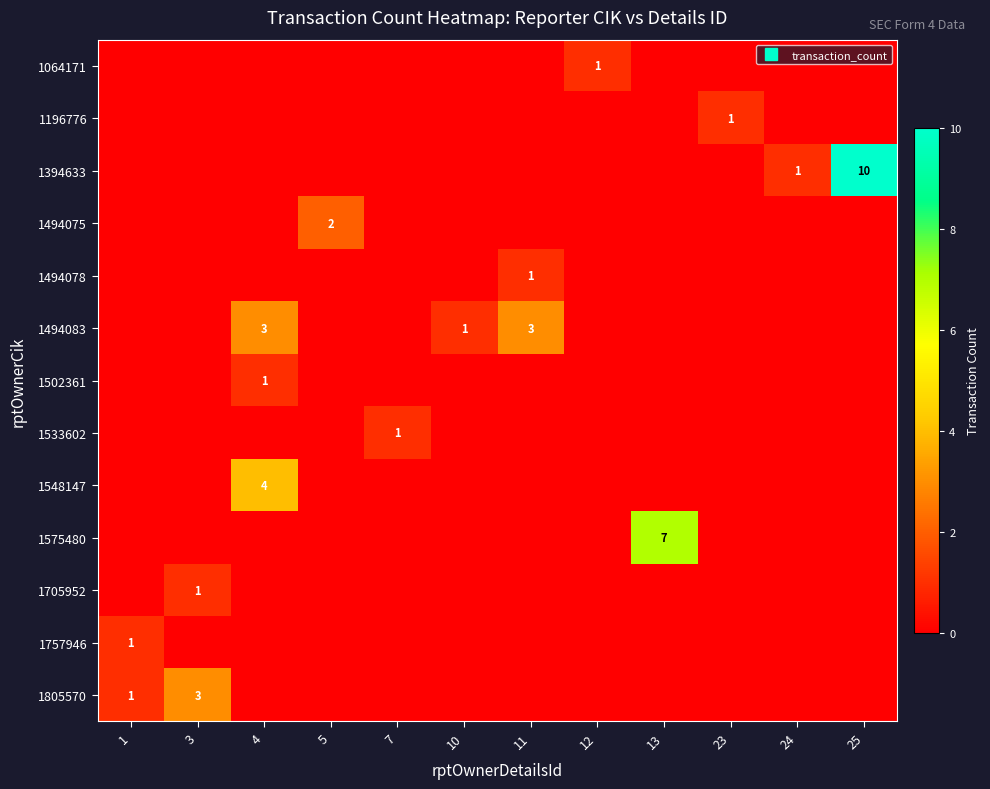

At which category is the sum across all series the highest?

25